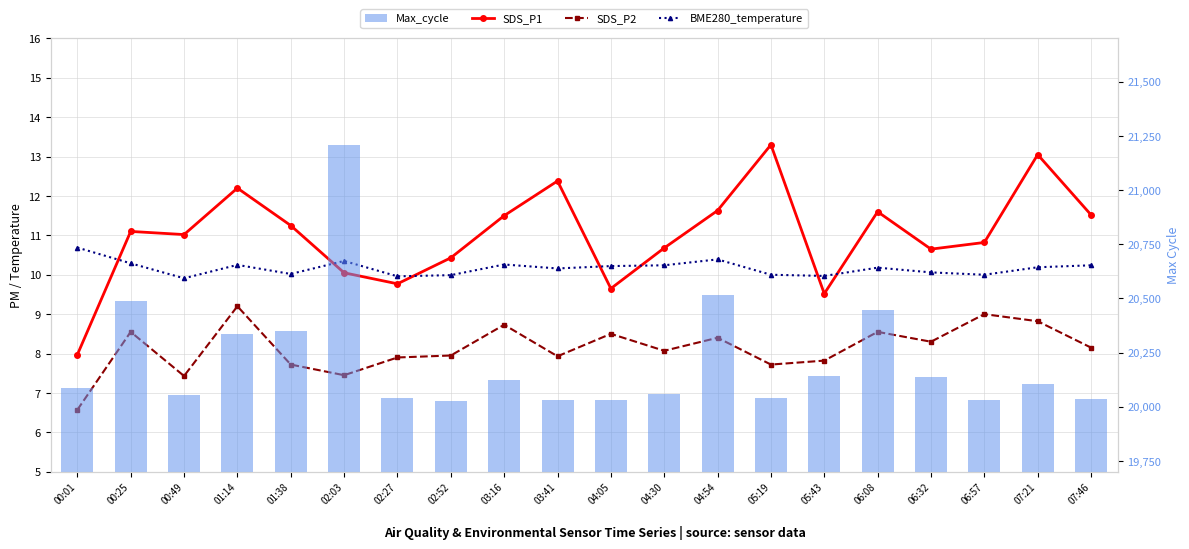

Between 06:32 and 05:19, which is larger?

05:19